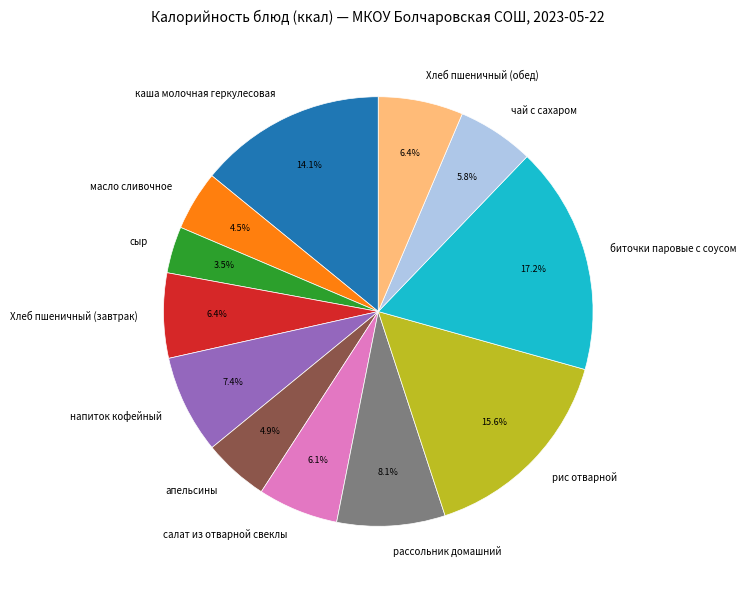

How many segments does this pie chart have?

12